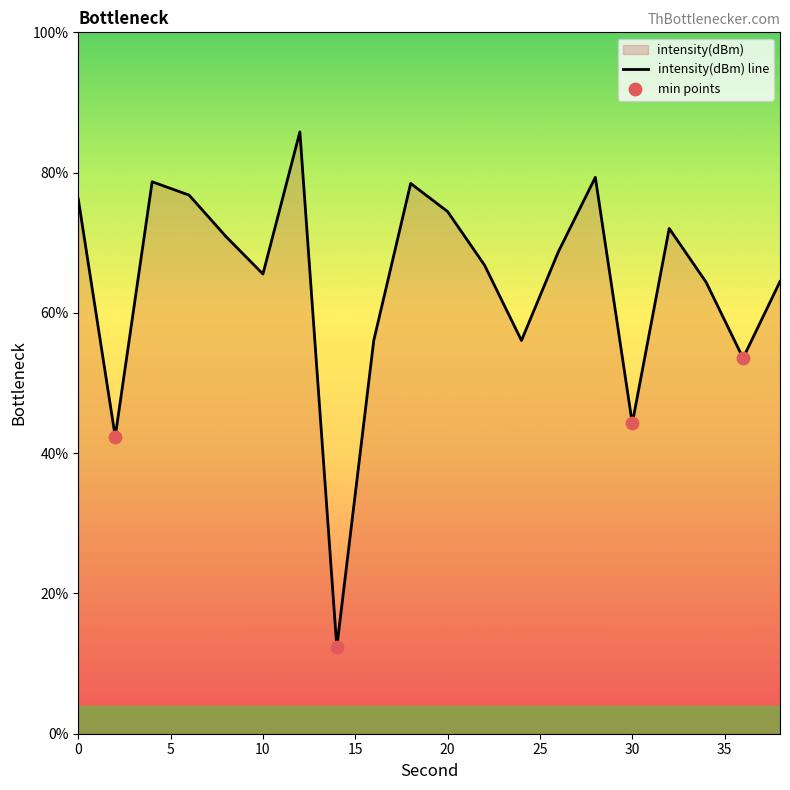

Between 8 and 30, which is larger?

8